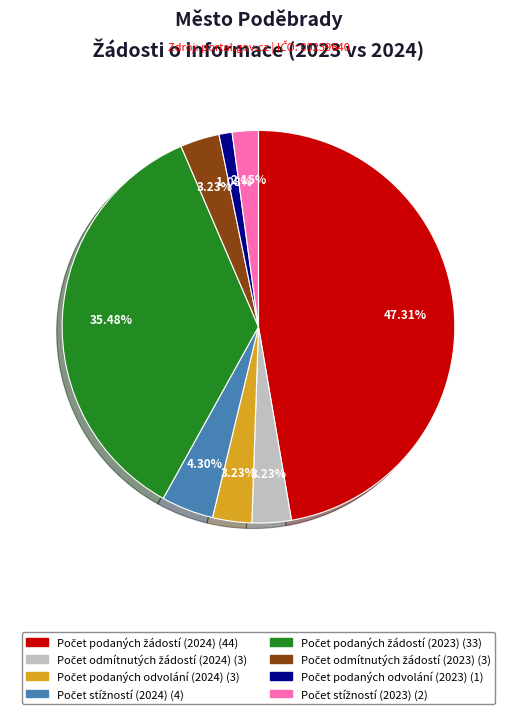

Is there a majority slice in this chart?

No